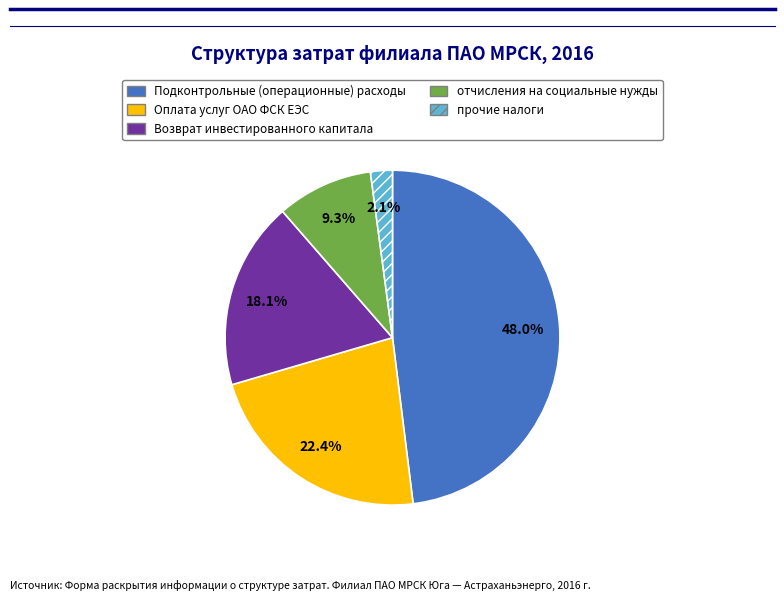

Rank the categories by value from lowest to highest.

прочие налоги, отчисления на социальные нужды, Возврат инвестированного капитала, Оплата услуг ОАО ФСК ЕЭС, Подконтрольные (операционные) расходы